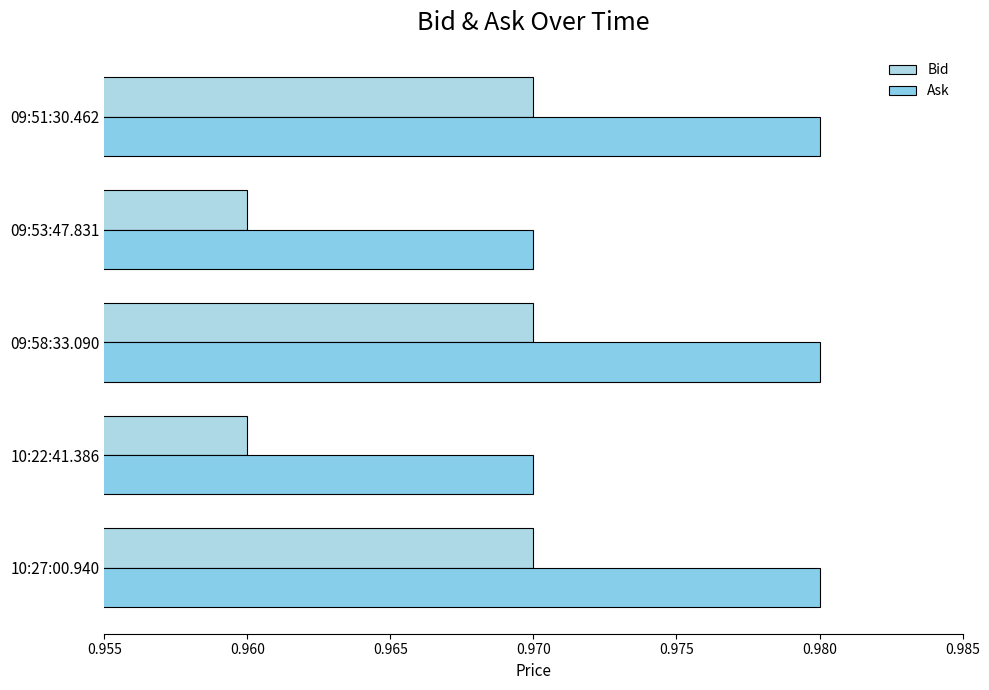

What is the value of the Ask bar at the 3rd from the left?

1.0